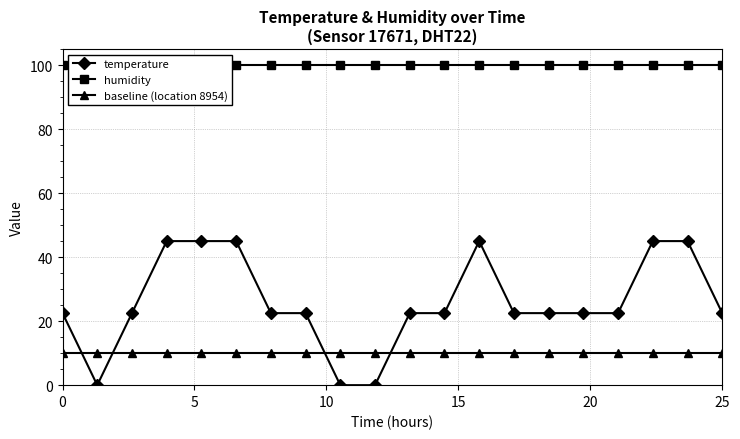

How many times do baseline (location 8954) and temperature cross each other?

4